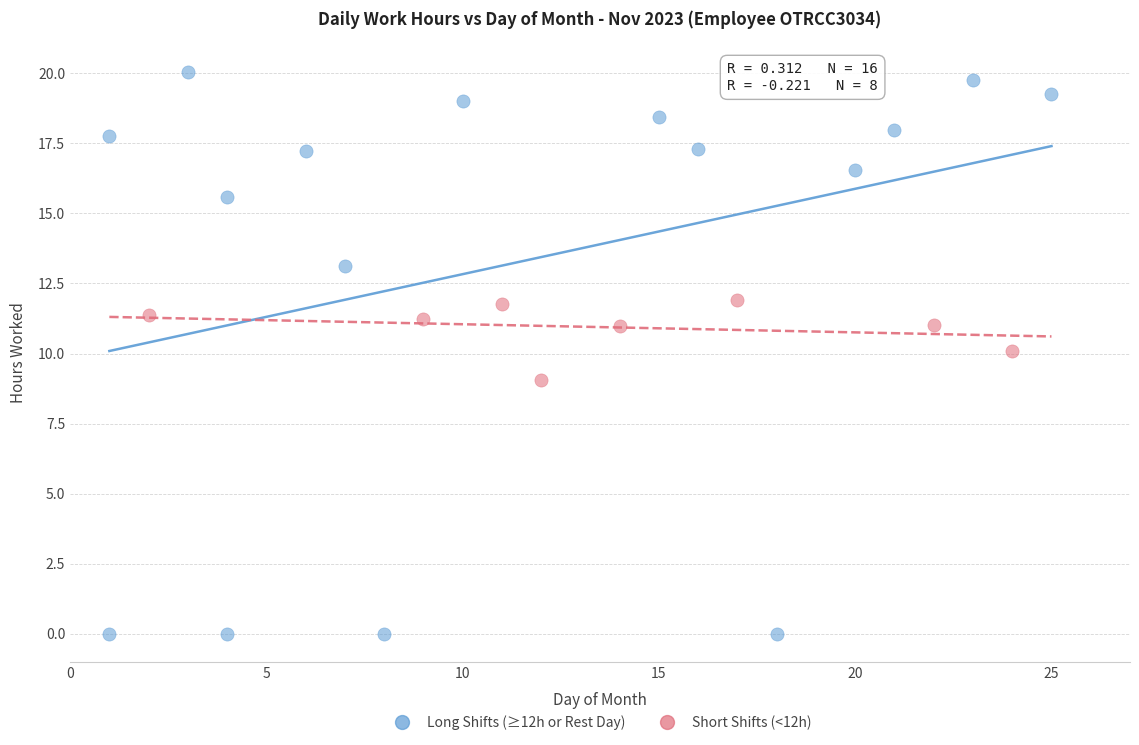

Which series contains the lowest Y value?

Long Shifts (≥12h or Rest Day)